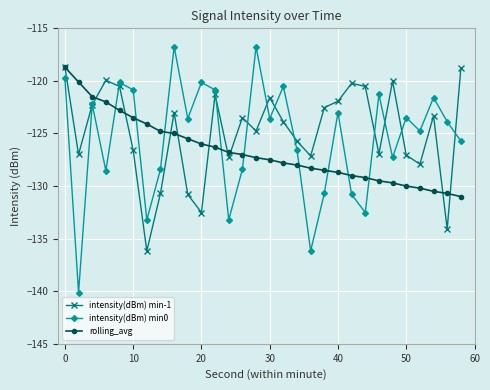

What is the difference between the second highest and second lowest values in the rolling_avg series?

10.6